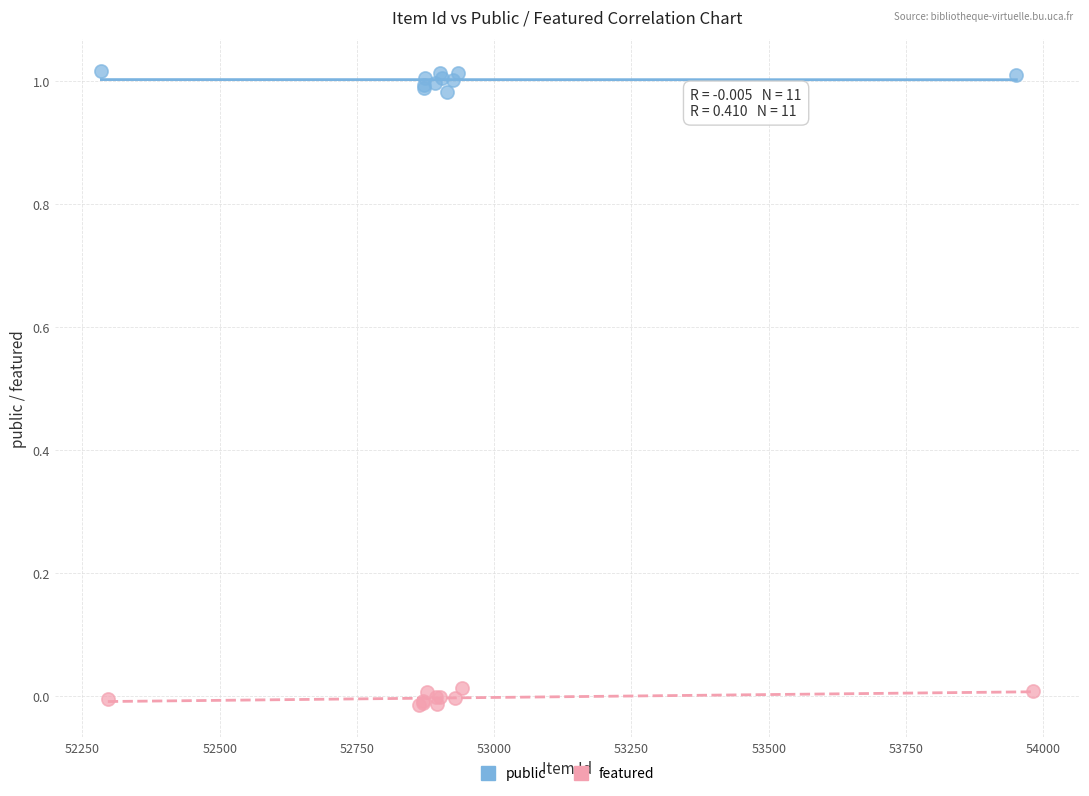

Which series reaches the minimum Y coordinate?

featured